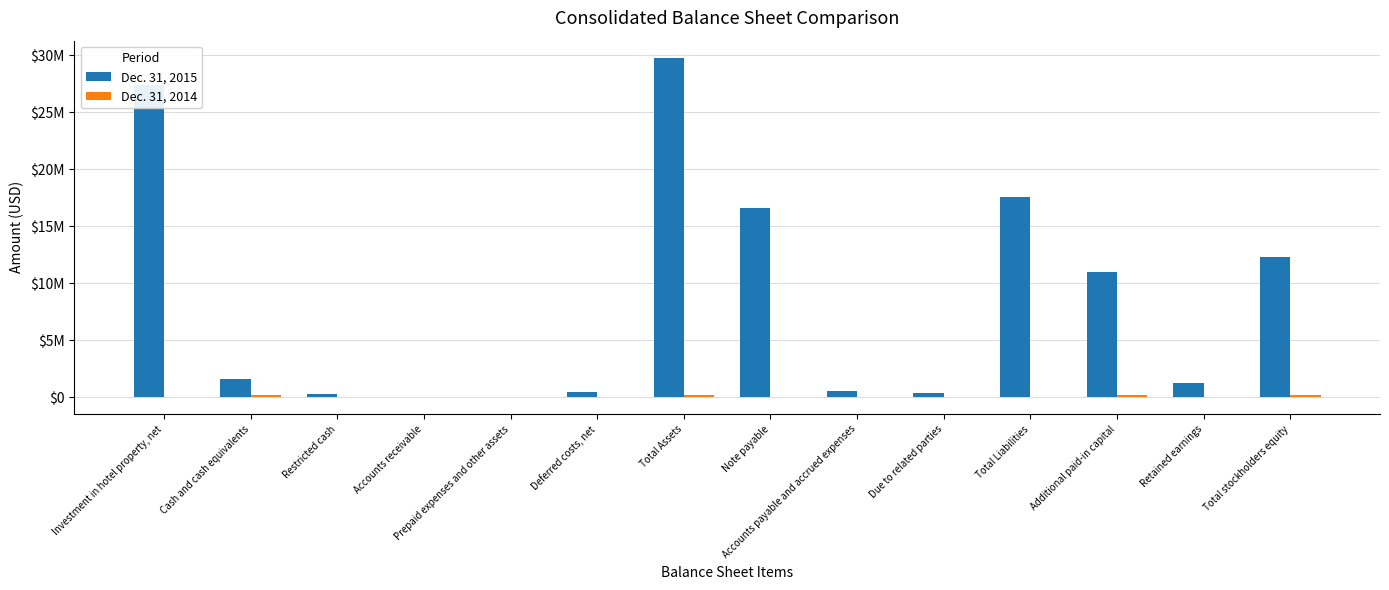

The value of Dec. 31, 2015 at Due to related parties is 342175. True or false?

True